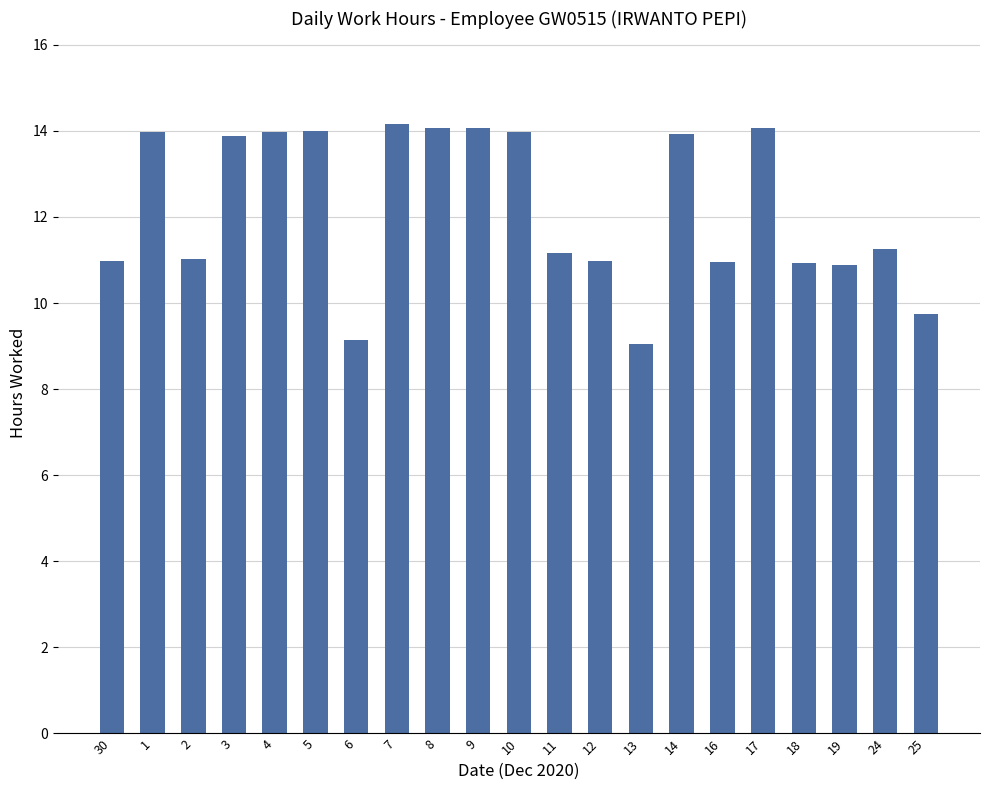

What is the difference between the maximum and minimum values?

5.1